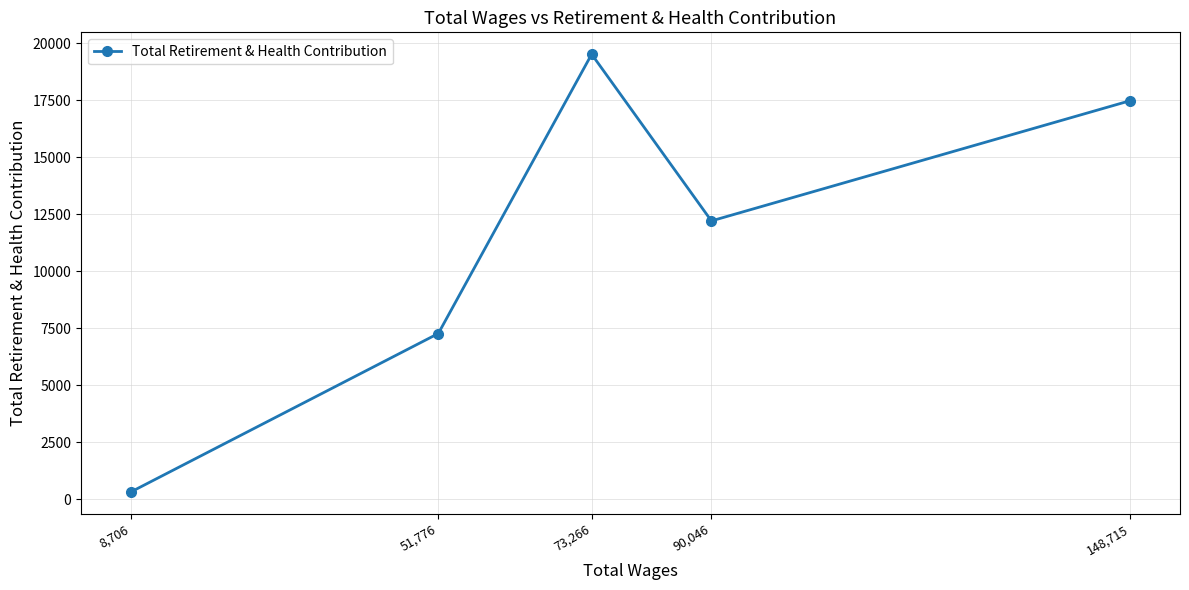

How many data points are less than 12214?

2